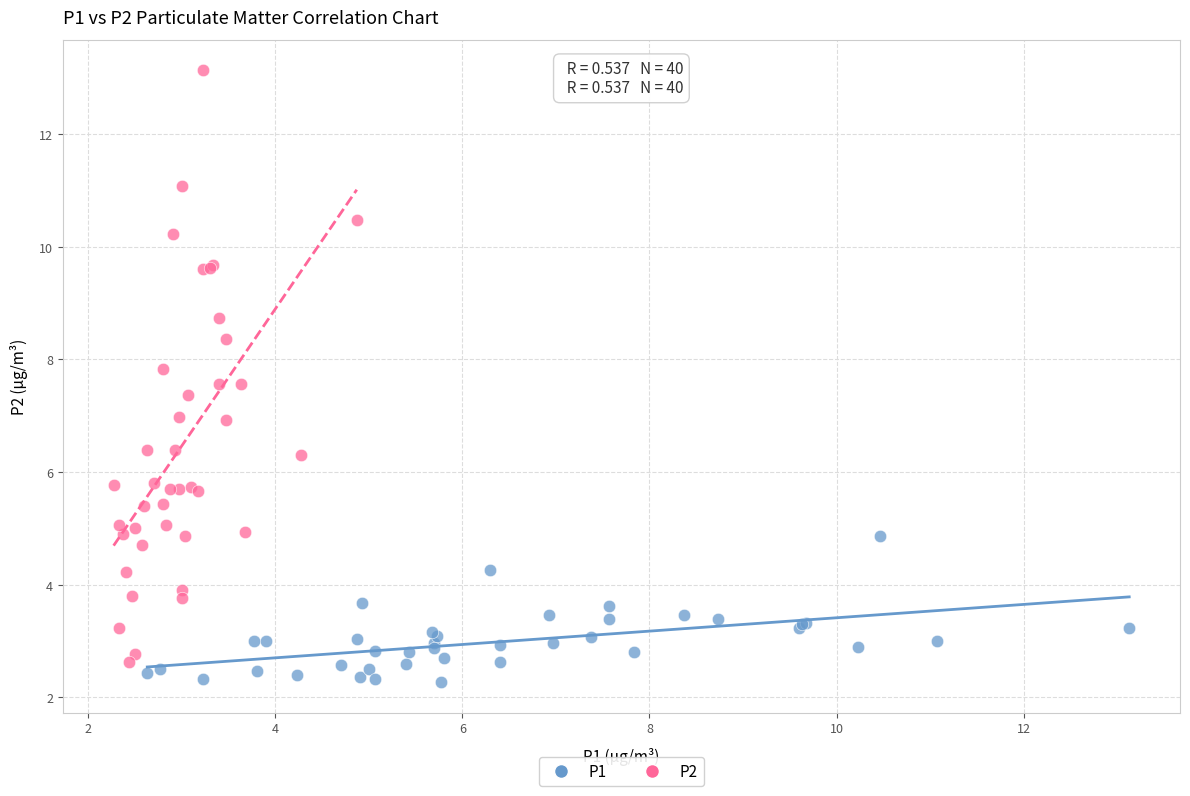

Which series contains the highest Y value?

P2